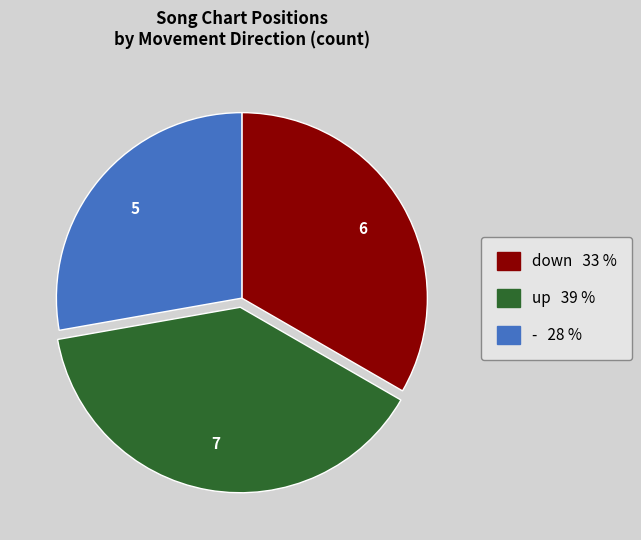

Which slice is the largest?

up